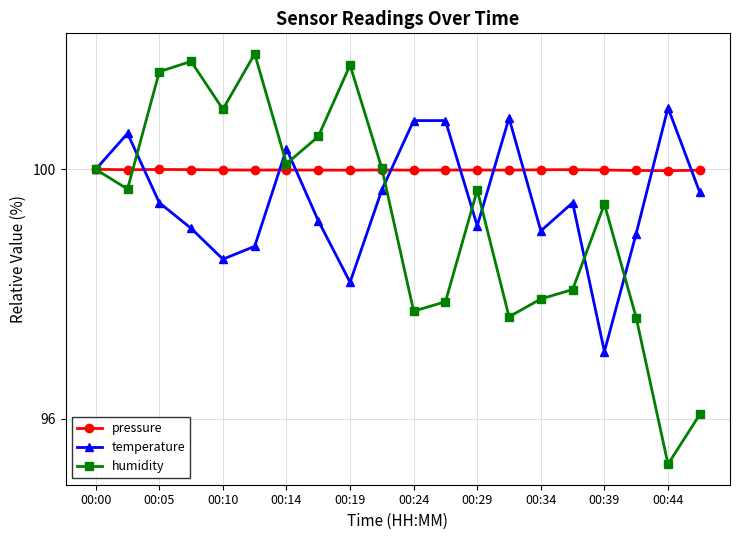

Which series has the largest total across all categories?

pressure